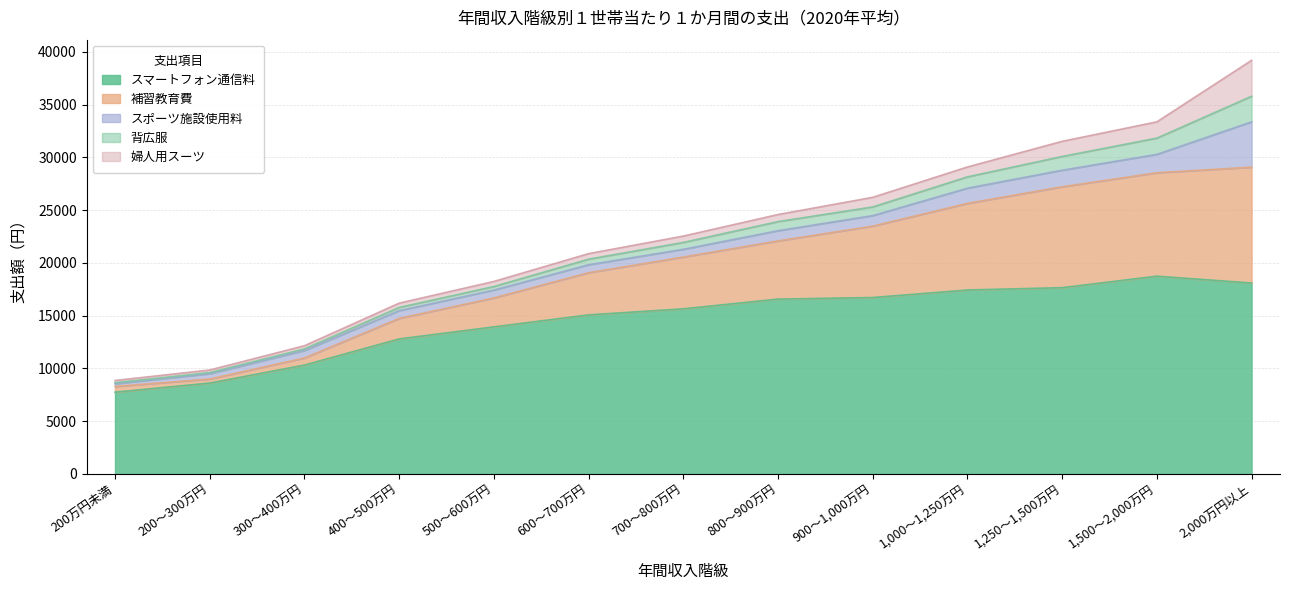

At which label does スマートフォン通信料 reach its minimum?

200万円未満